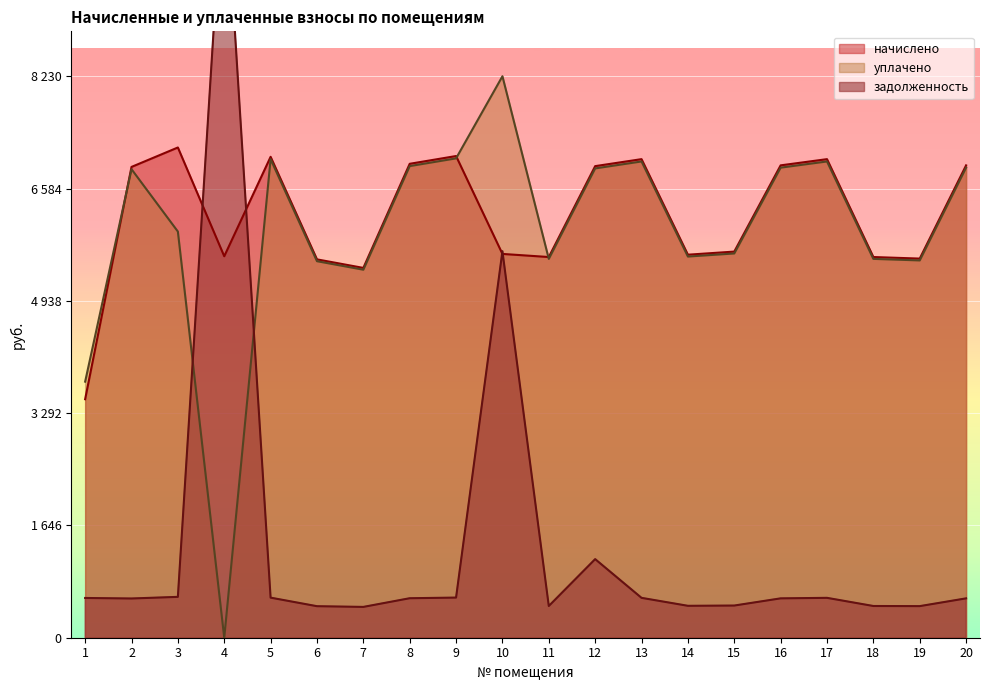

True or false: начислено and уплачено cross at least once.

True